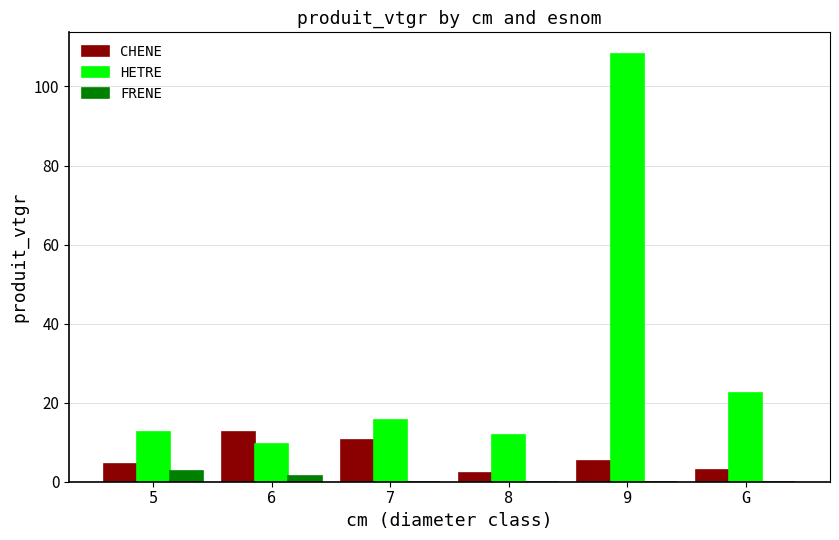

Between 7 and 9, which series saw the biggest shift?

HETRE